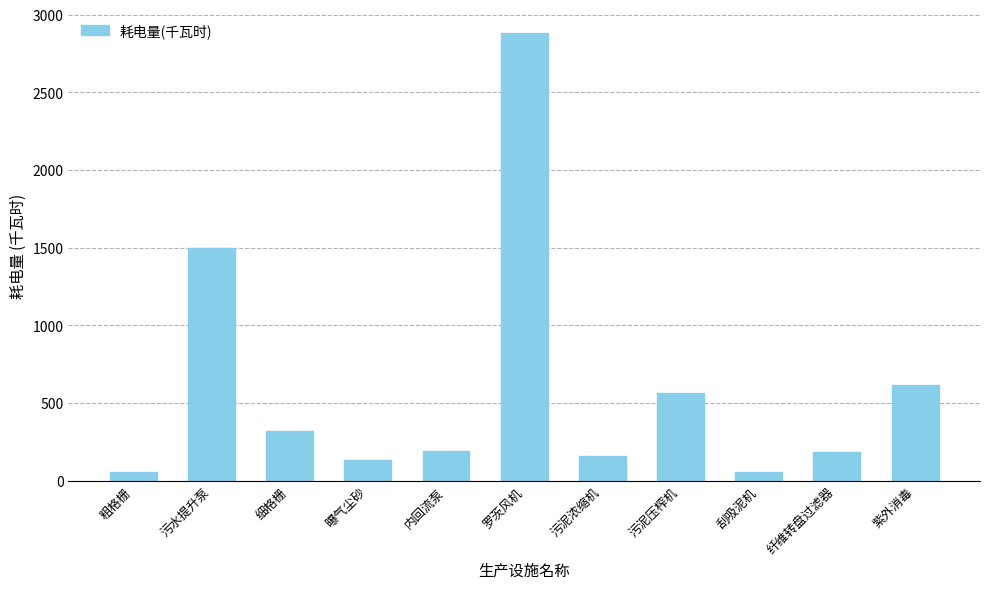

What is the label of the 2nd bar from the left?

污水提升泵